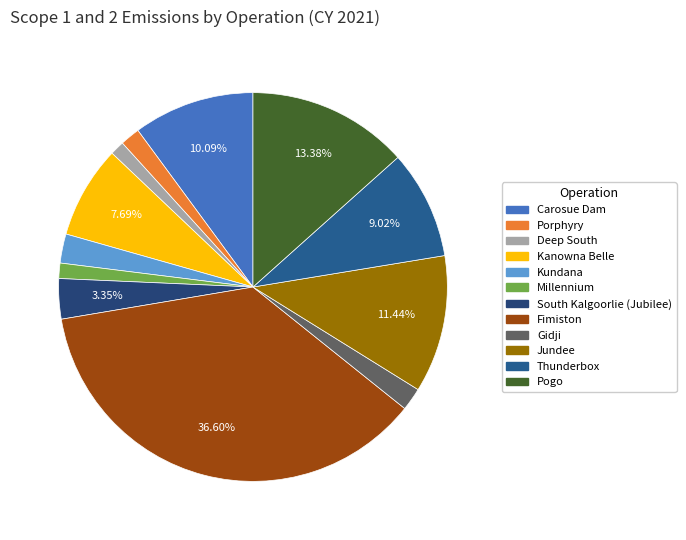

What is the largest slice in the pie chart?

Fimiston